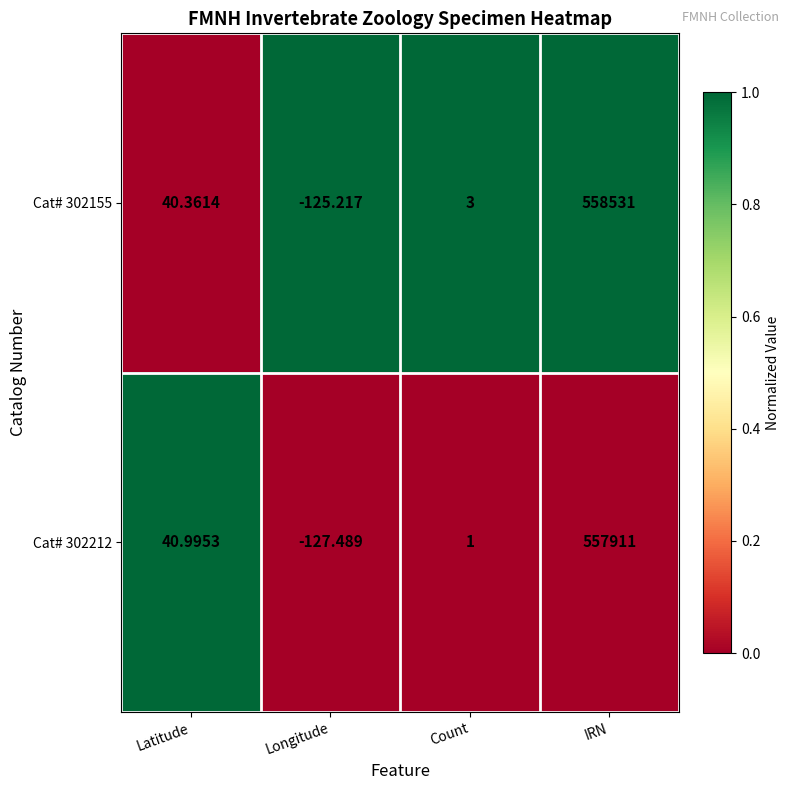

At which category is the sum across all series the highest?

IRN